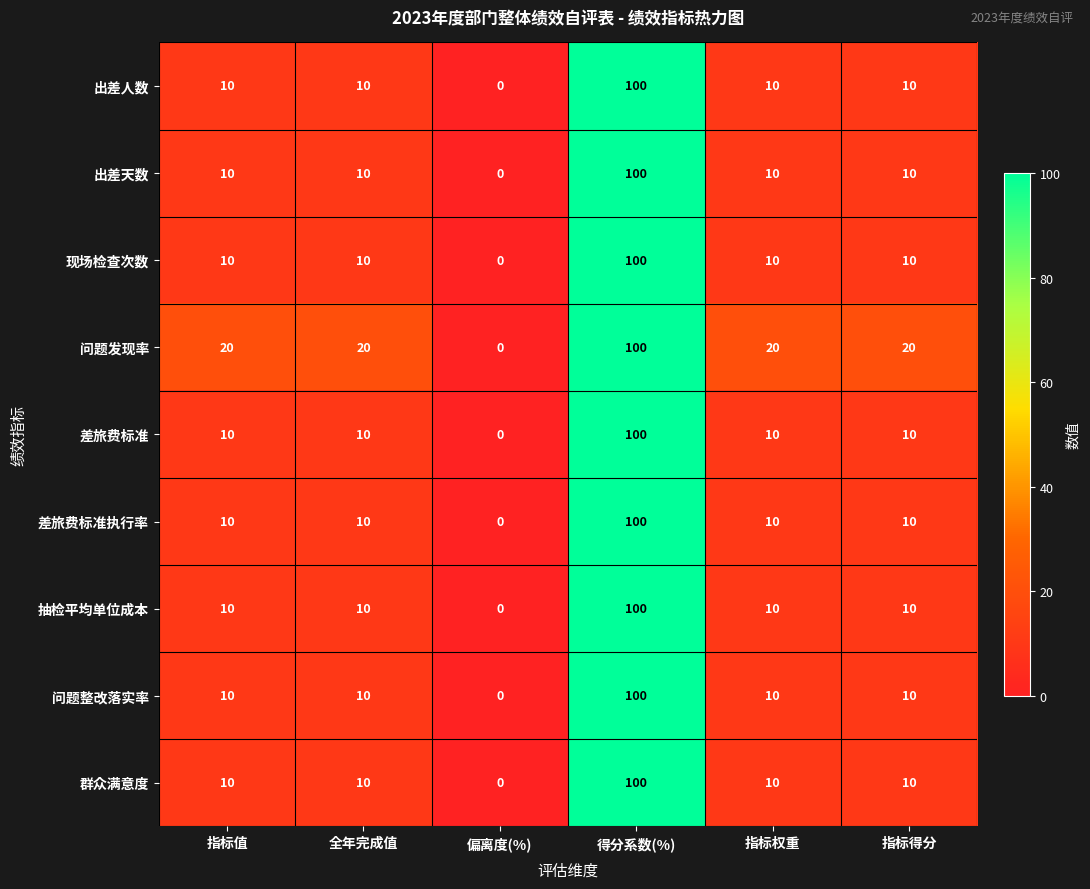

How many categories are shown in the chart?

6